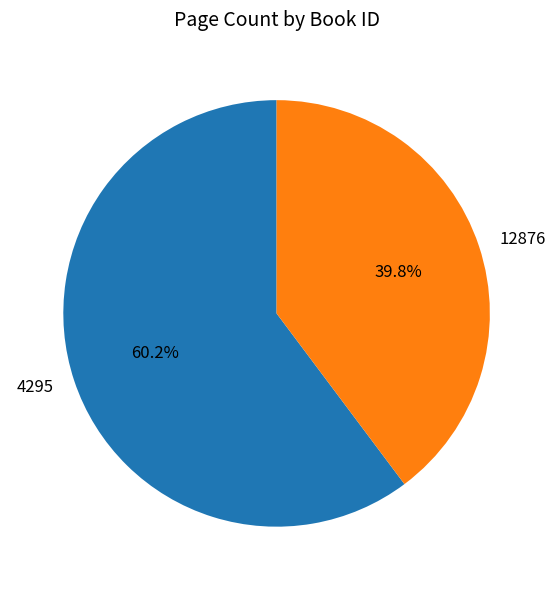

Which slice is the largest?

4295